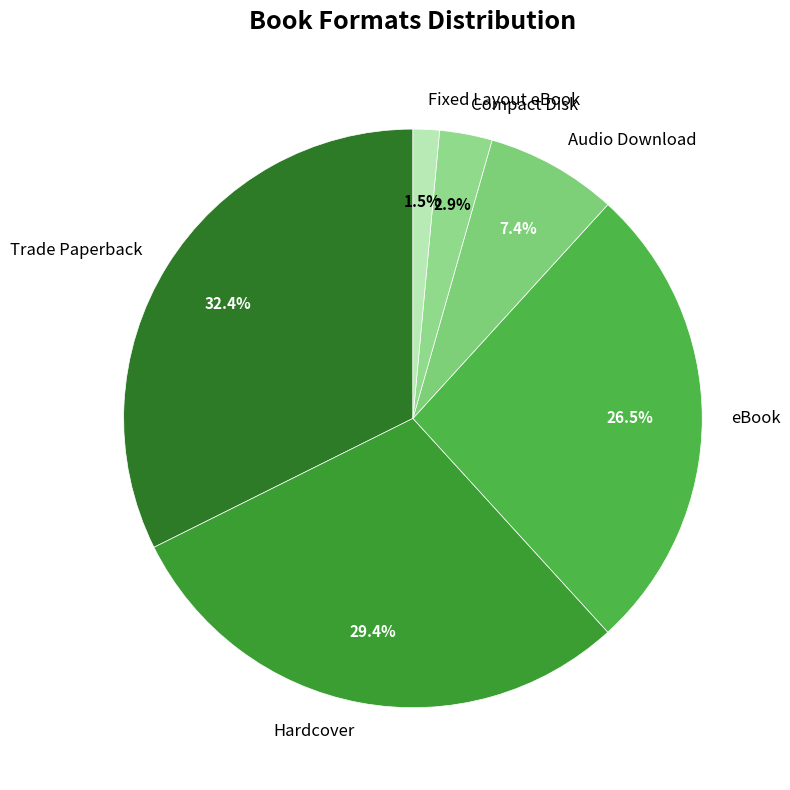

To the nearest percent, what percentage of the pie is Trade Paperback?

32%